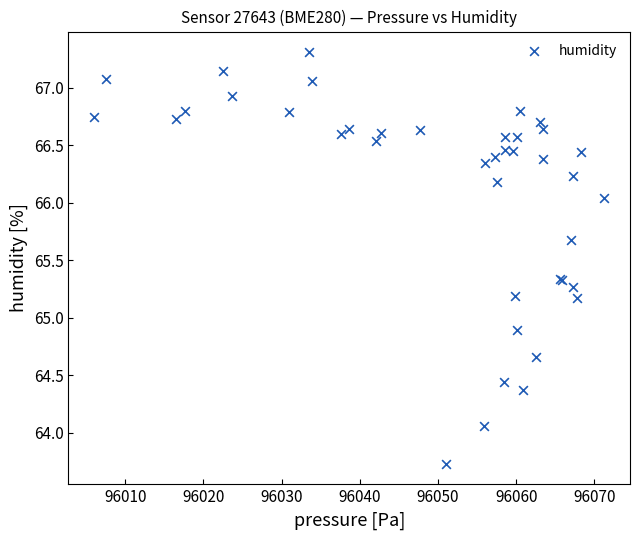

What Y value in the scatter plot is closest to 65?

64.9